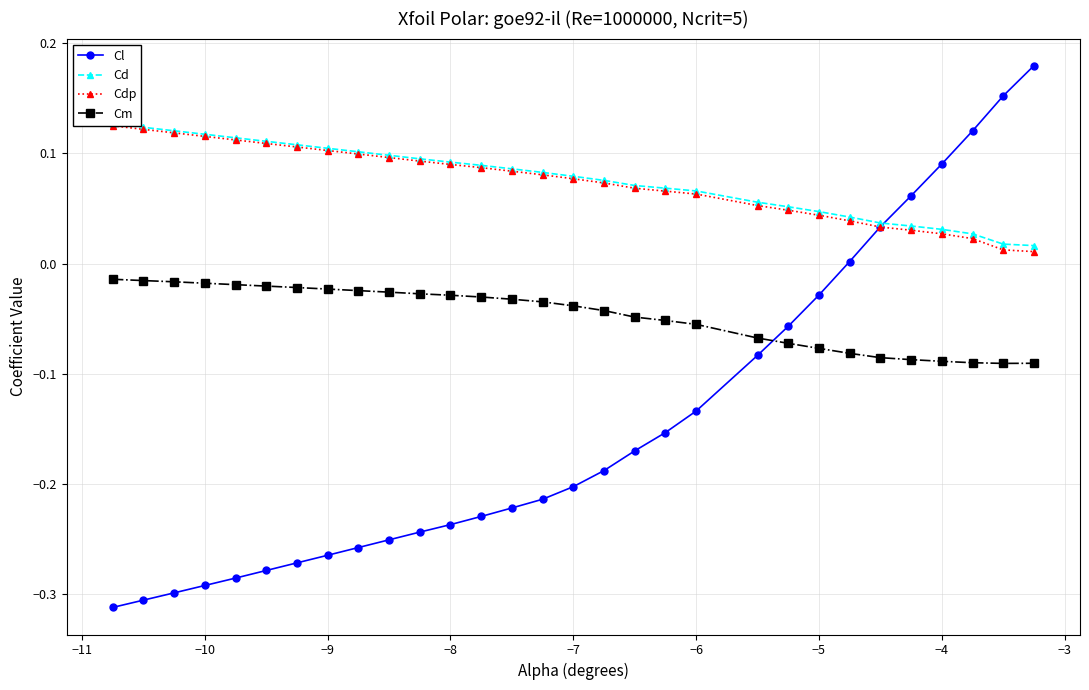

Which series has the widest spread of values?

Cl